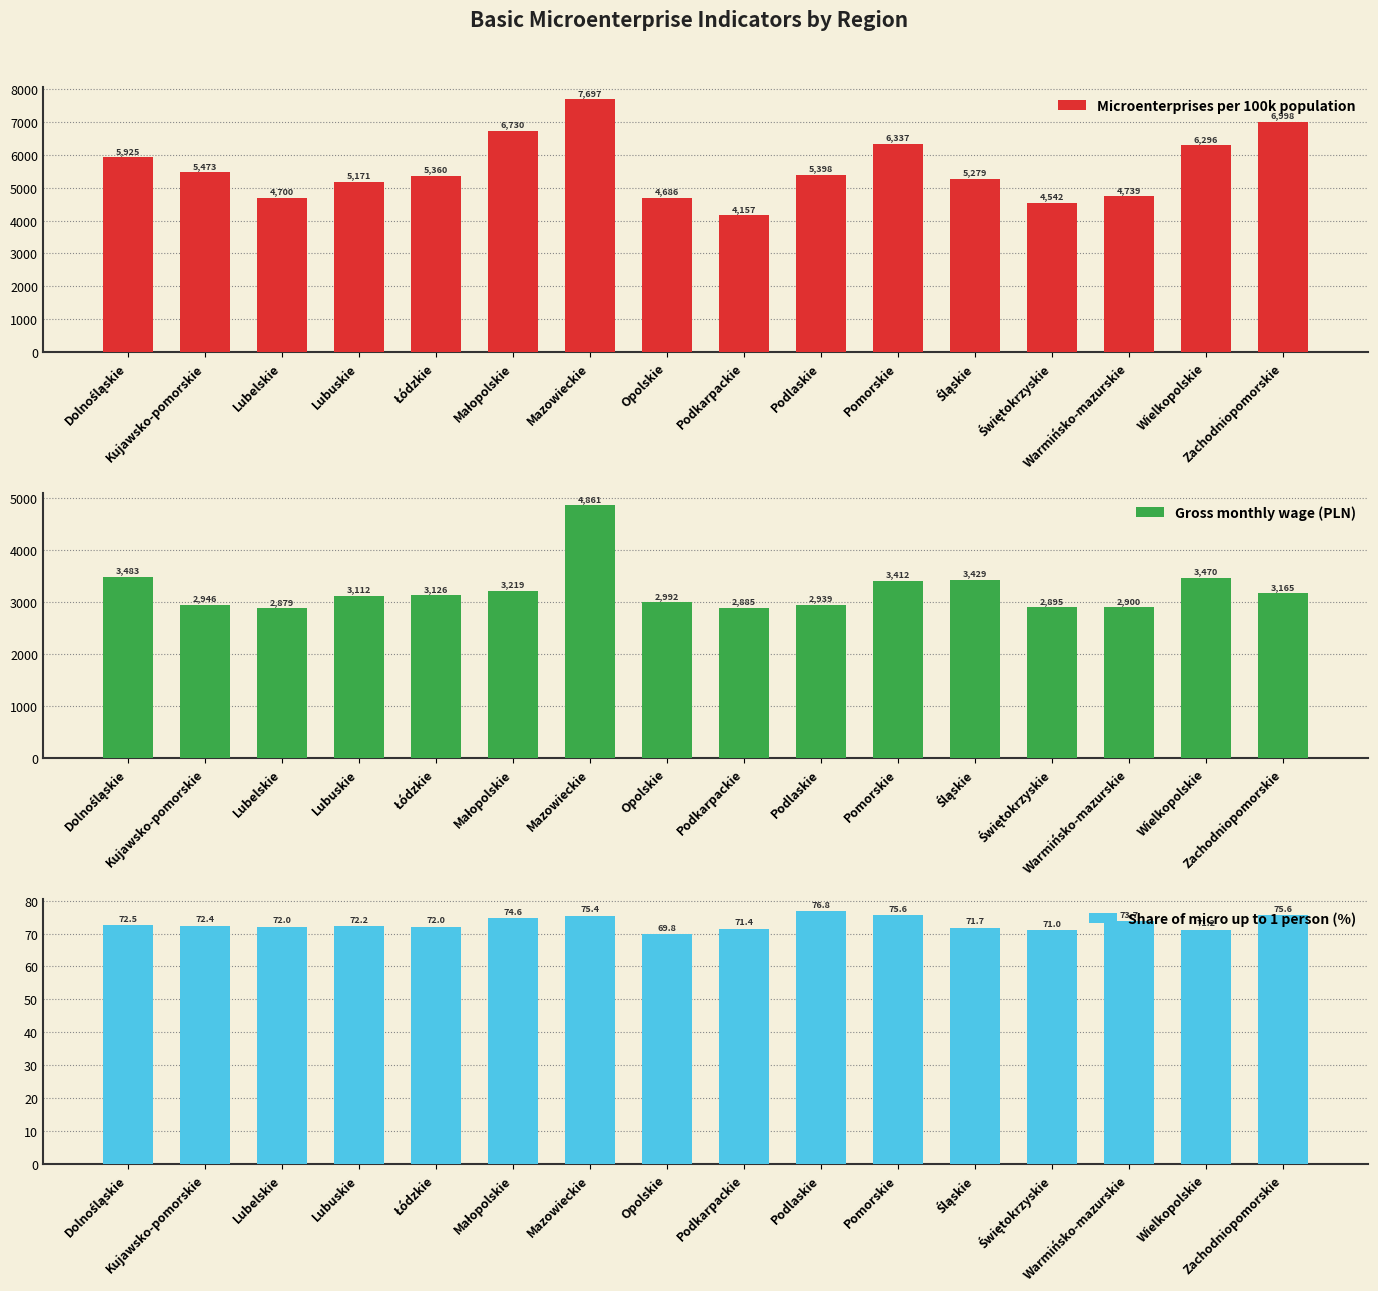

What is the total value across all series at Zachodniopomorskie?

10238.4